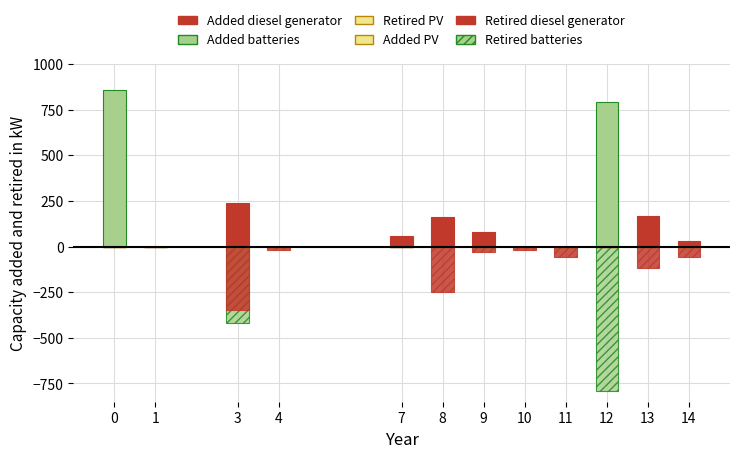

Reading left to right, list all the values displayed in this chart.

Added batteries: 0=860	1=0	3=0	4=0	7=0	8=0	9=0	10=0	11=0	12=790	13=0	14=0
Retired batteries: 0=0	1=0	3=-420	4=0	7=0	8=0	9=0	10=0	11=0	12=-790	13=0	14=0
Added diesel generator: 0=0	1=0	3=240	4=0	7=60	8=160	9=80	10=0	11=0	12=0	13=170	14=30
Retired diesel generator: 0=0	1=0	3=-350	4=-20	7=0	8=-250	9=-30	10=-20	11=-60	12=0	13=-120	14=-60
Added PV: 0=0	1=0	3=0	4=0	7=0	8=0	9=0	10=0	11=0	12=0	13=0	14=0
Retired PV: 0=0	1=0	3=0	4=0	7=0	8=0	9=0	10=0	11=0	12=0	13=0	14=0